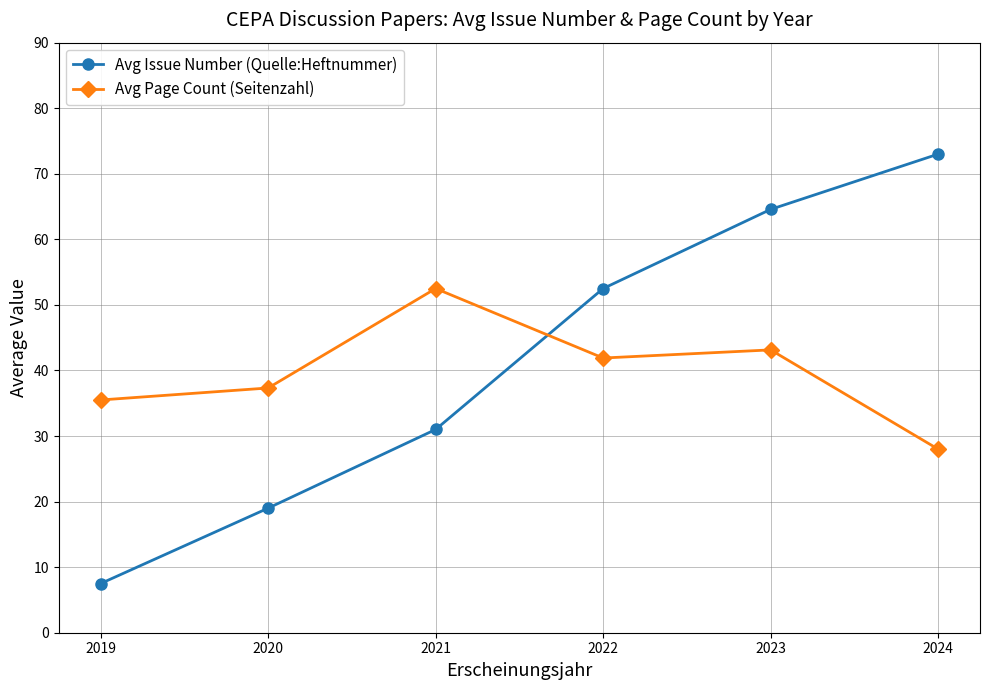

Rank the series at 2021 from lowest to highest value.

Avg Issue Number (Quelle:Heftnummer), Avg Page Count (Seitenzahl)